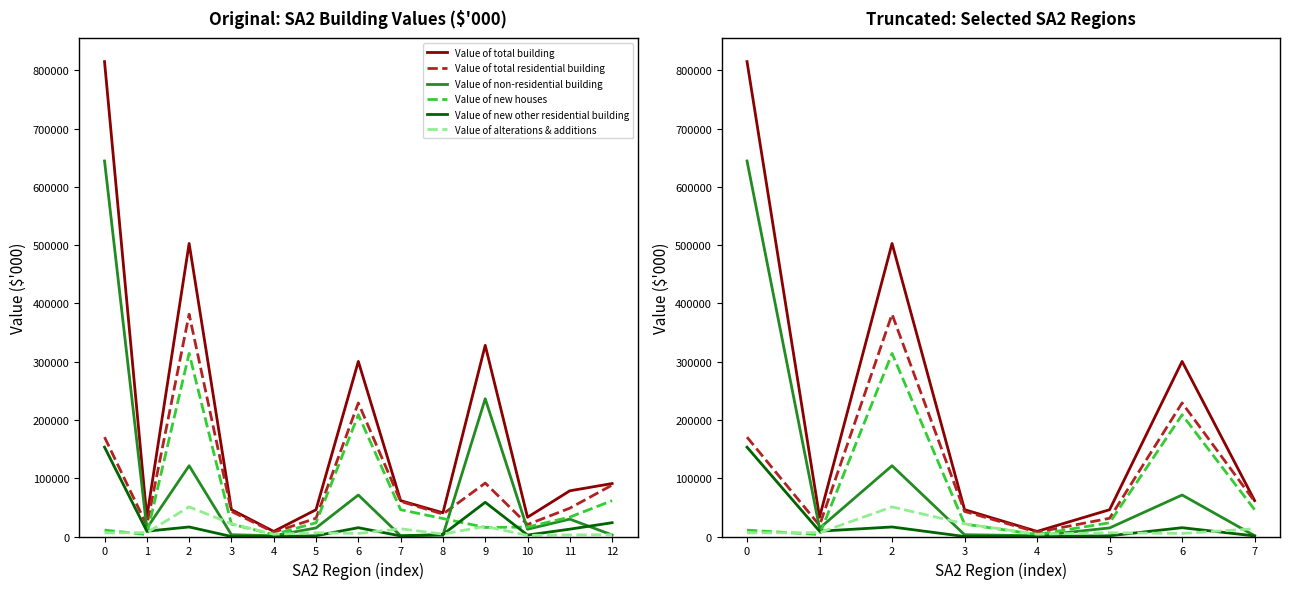

True or false: Value of non-residential building and Value of total residential building intersect in this chart.

True